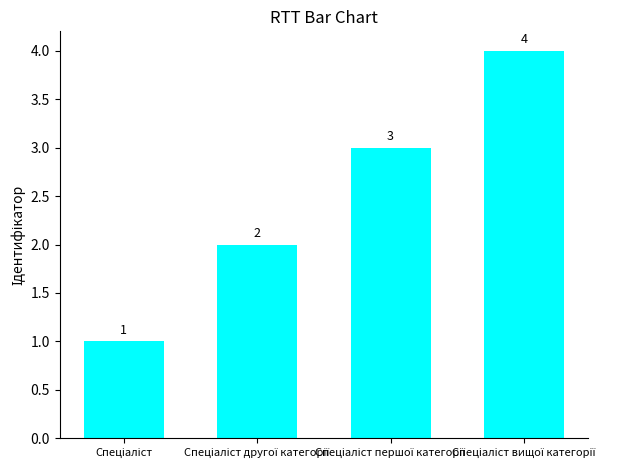

How many bars are there in total?

4